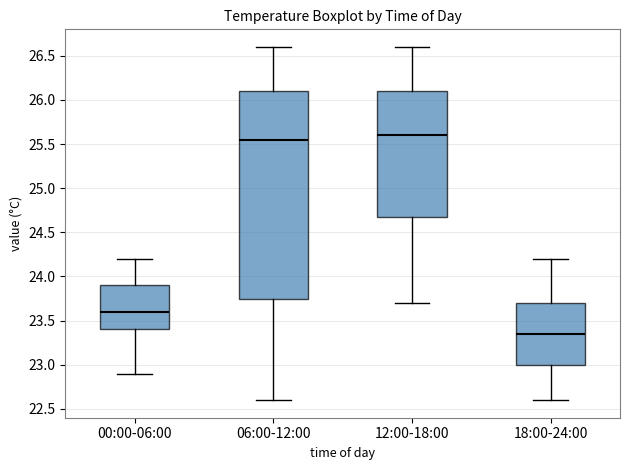

Comparing the boxes themselves (not the whiskers), which one is the tallest?

06:00-12:00